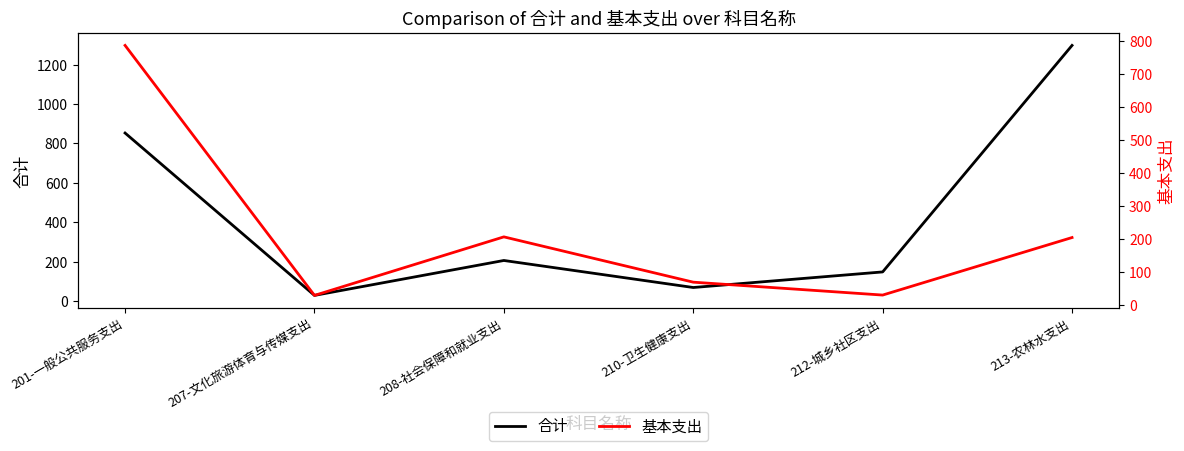

What is the maximum value for 基本支出?

786